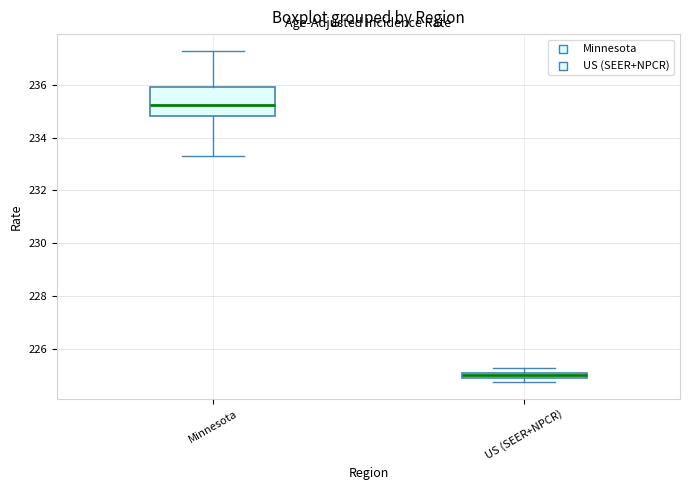

Comparing the boxes themselves (not the whiskers), which one is the tallest?

Minnesota